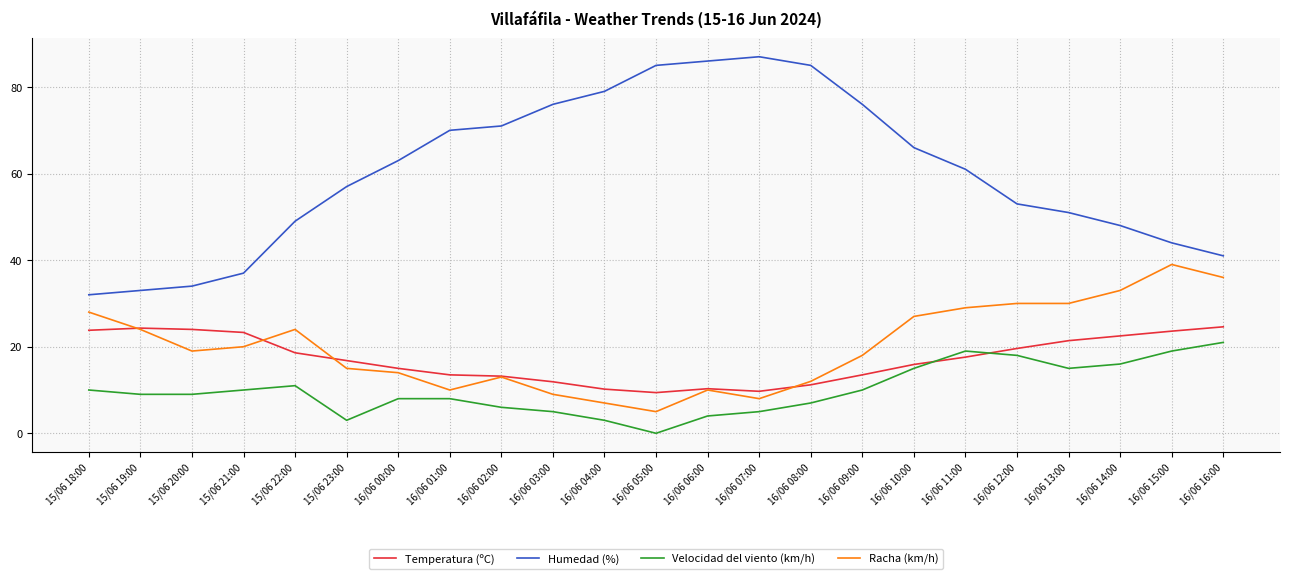

Which series changed the most between 15/06 22:00 and 16/06 15:00?

Racha (km/h)